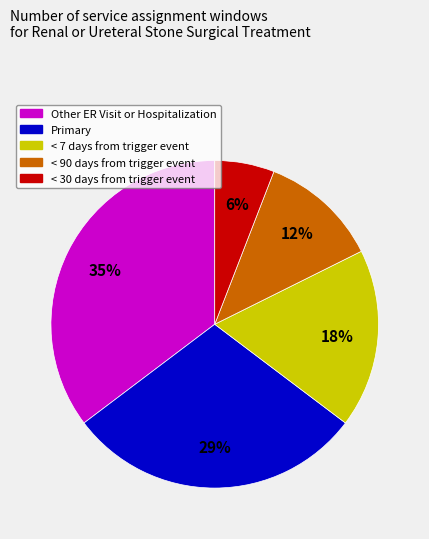

Is Other ER Visit or Hospitalization the majority of the pie?

No